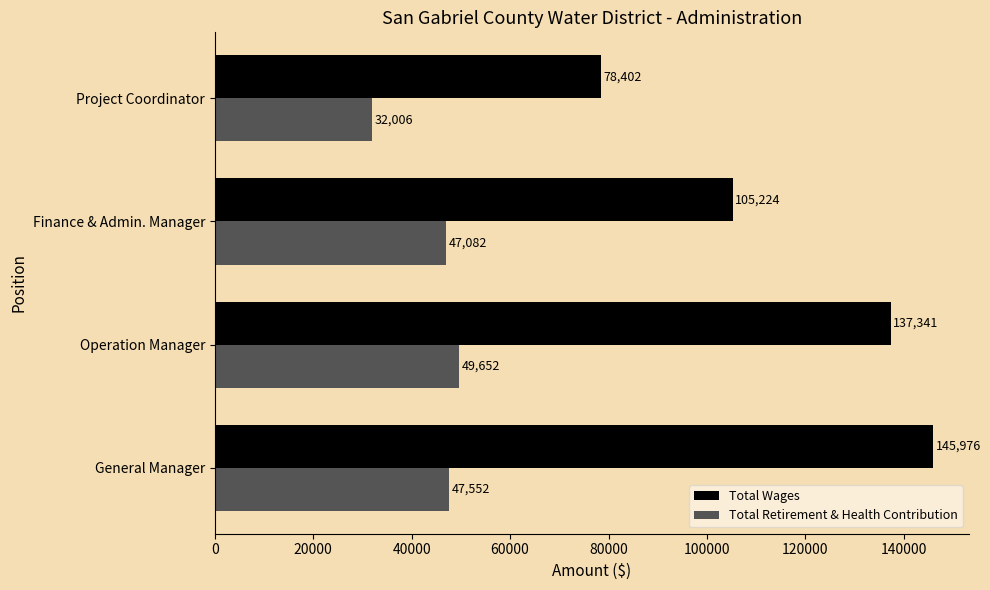

Which label corresponds to the smallest value in the chart?

Project Coordinator